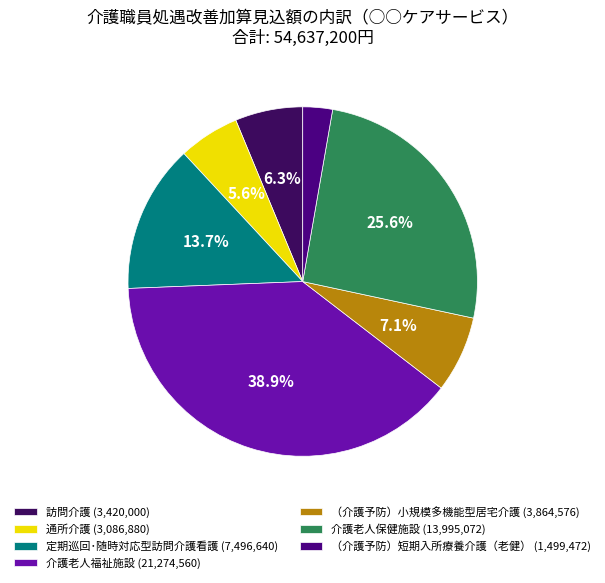

What percentage is NOT represented by 介護老人保健施設?

74.4%